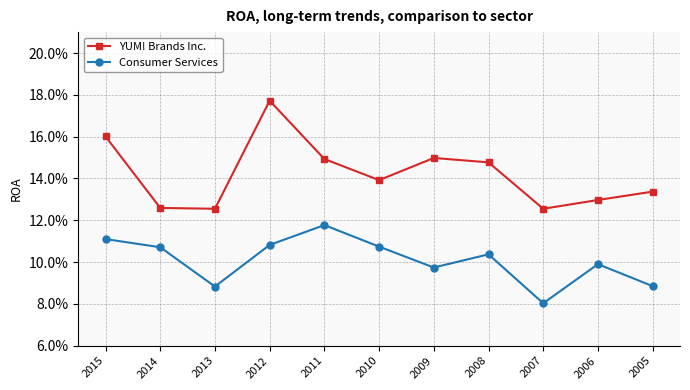

Does the chart have visible grid lines?

Yes